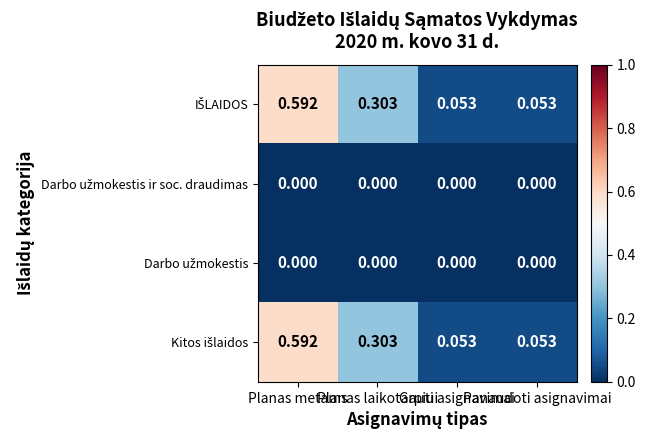

How many distinct data groups are displayed?

4